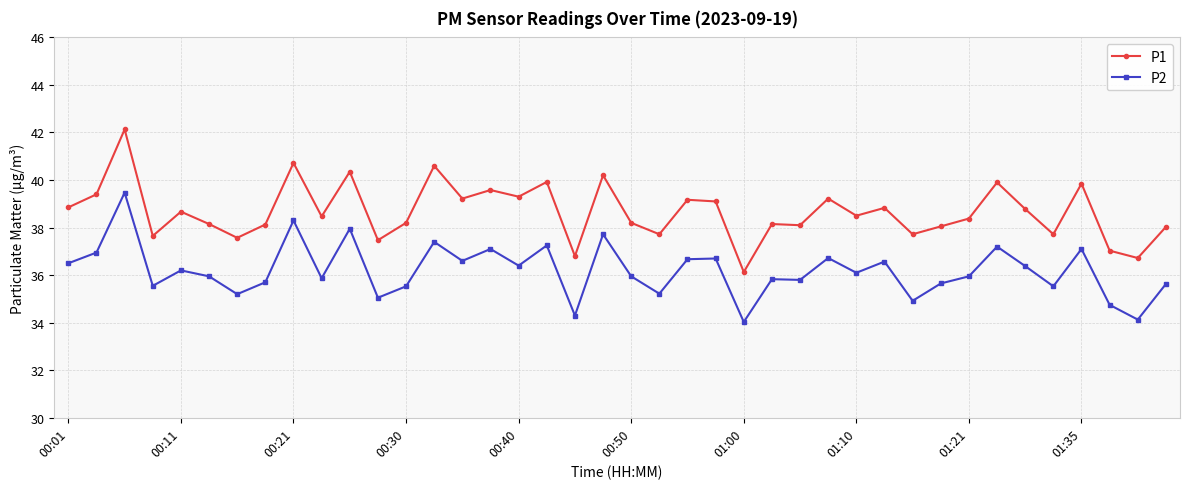

True or false: P2 has more than 1 interior local peaks.

True